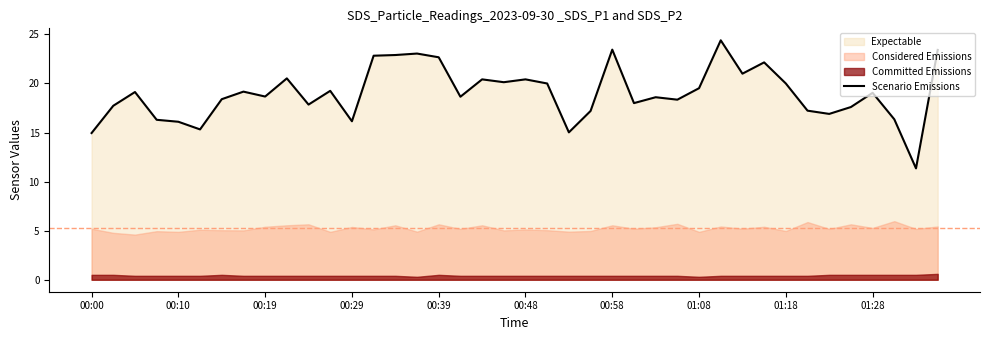

Is it true that Scenario Emissions equals 16.1 at 00:10?

True